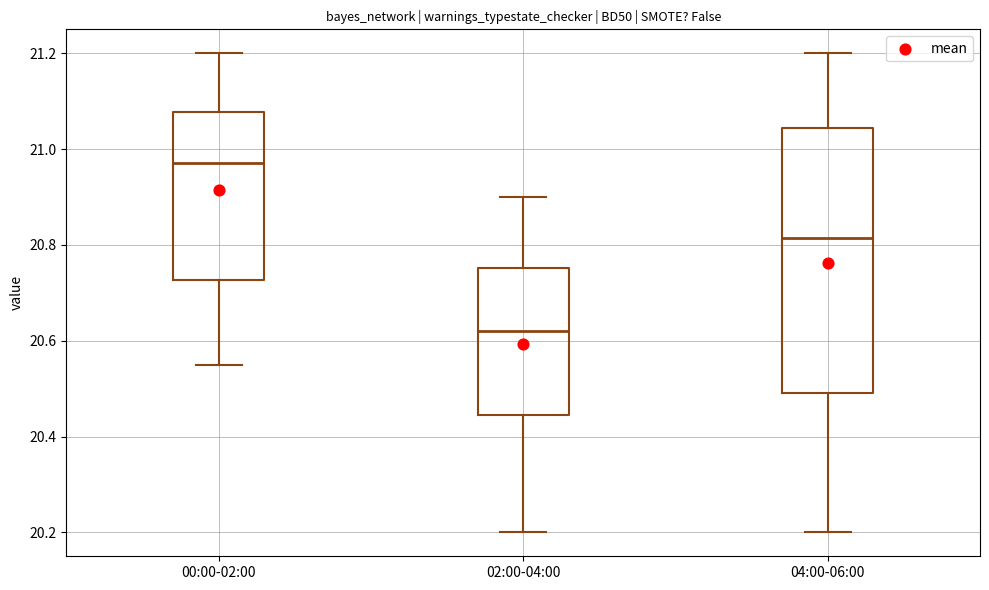

Reading left to right, transcribe this box plot: for each box, give where its median line is, the range the box spans, and where its two whiskers end, as read against the y-axis. The values are not printed on the chart, so give them approximately, as read against the axis.

00:00-02:00: median 20.98, box 20.72 to 21.08, whiskers 20.56 to 21.20
02:00-04:00: median 20.62, box 20.44 to 20.76, whiskers 20.20 to 20.90
04:00-06:00: median 20.82, box 20.50 to 21.04, whiskers 20.20 to 21.20